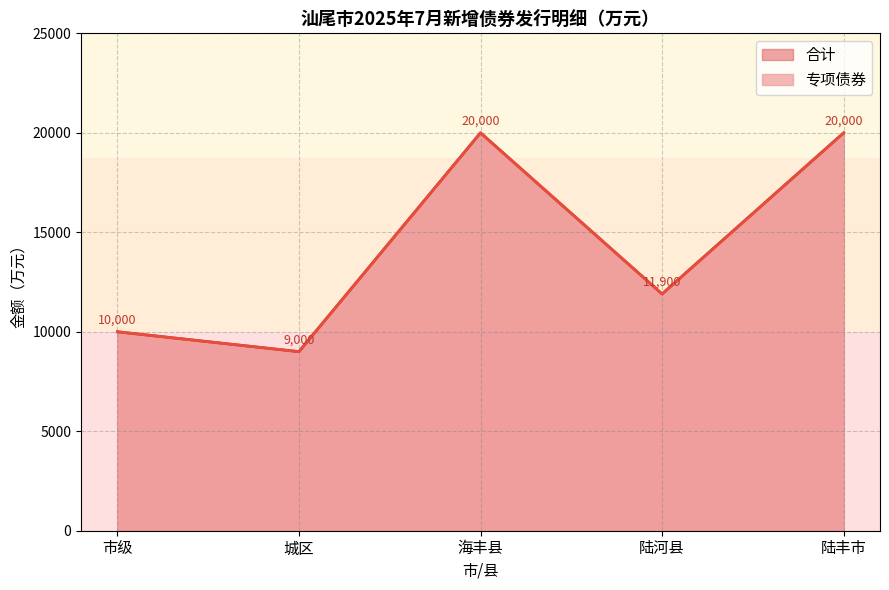

Does the chart display data point markers on the line(s)?

No